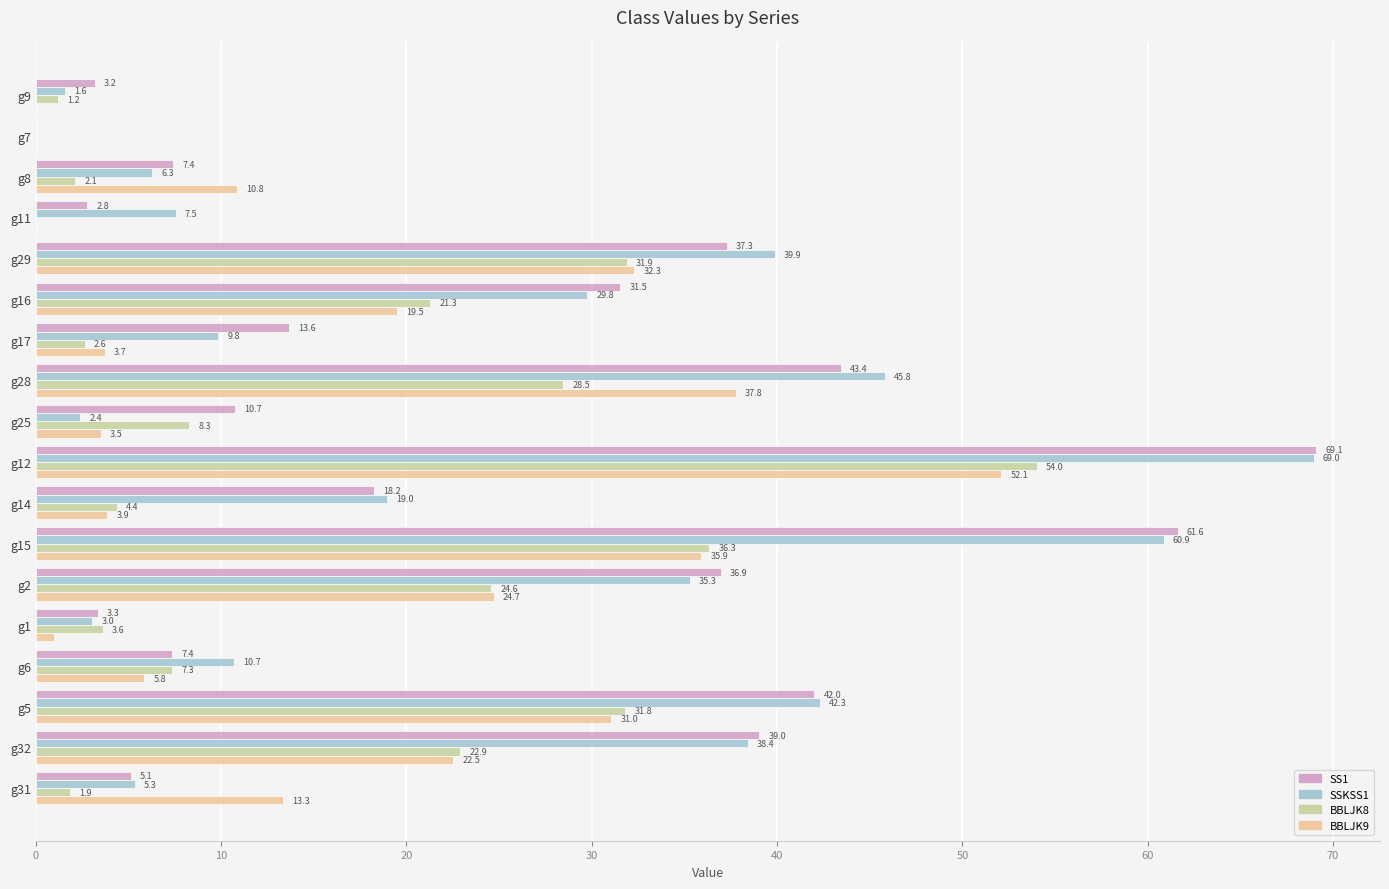

What is the sum of all BBLJK9 values?

297.8